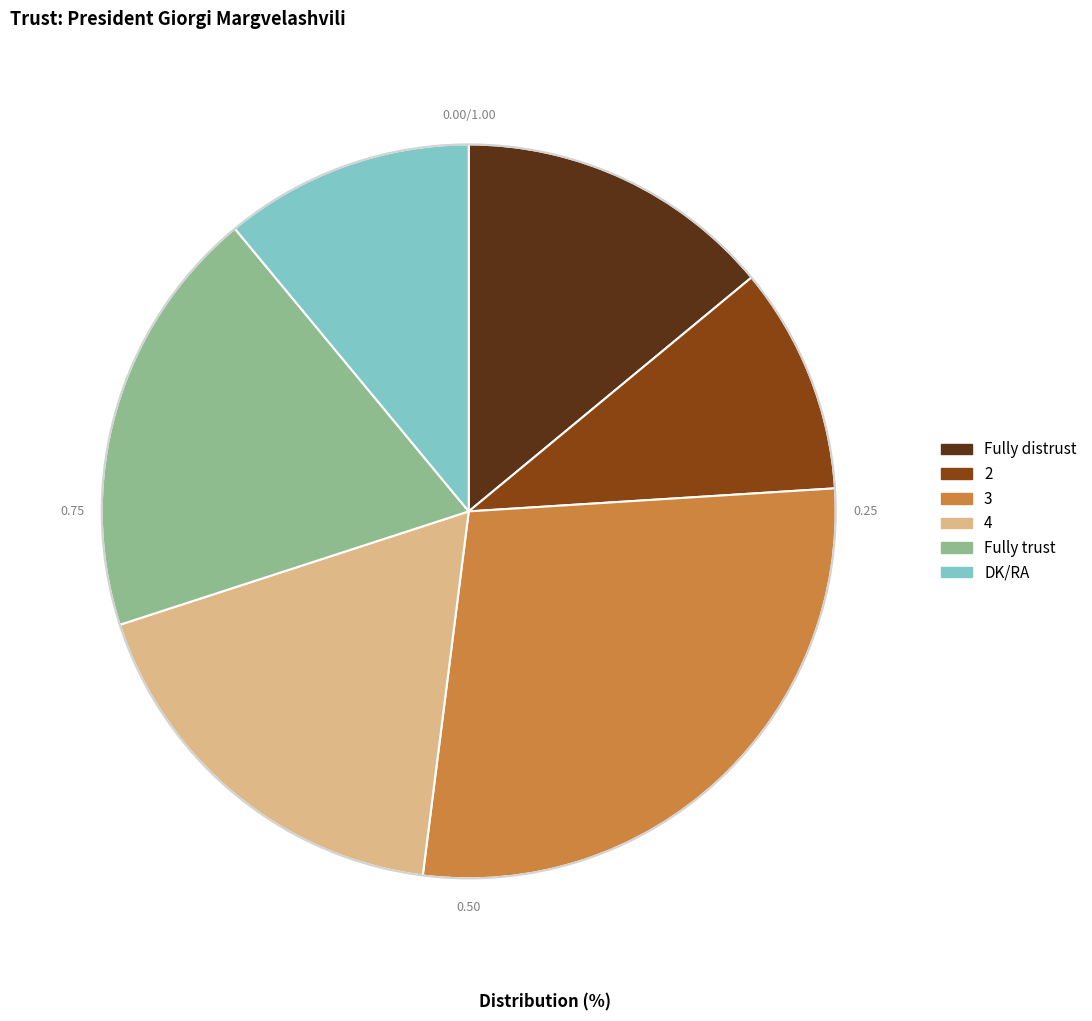

Which has a higher value, 4 or Fully distrust?

4